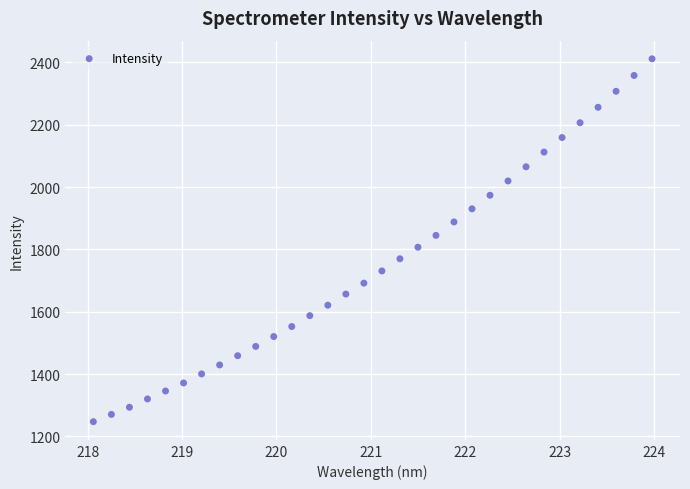

What is the range of Y values (max minus min)?

1163.7